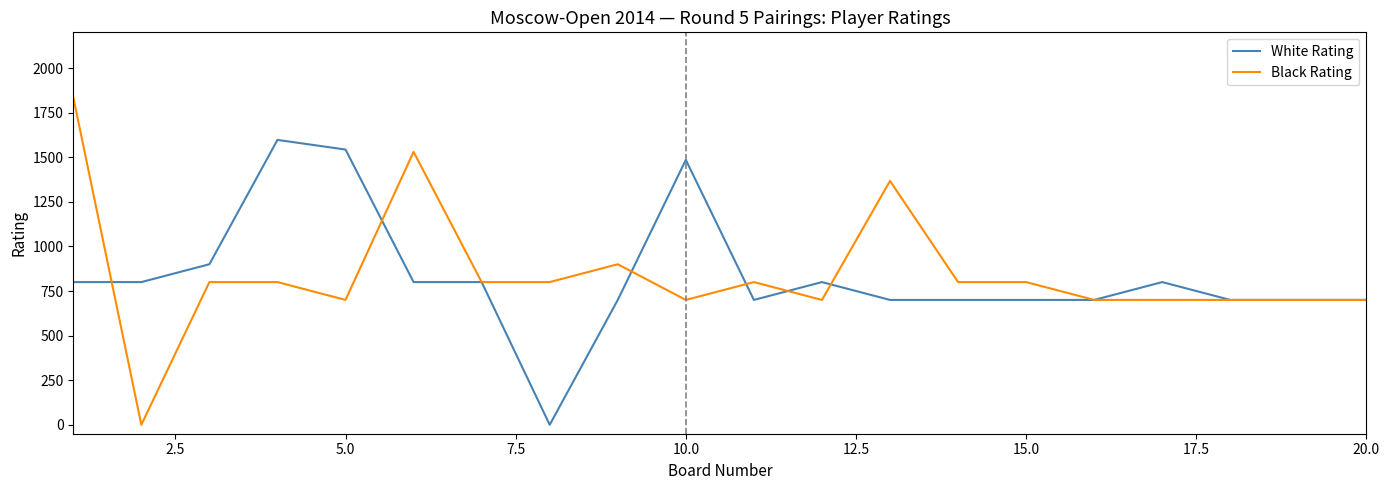

Which series has the largest range (max minus min)?

Black Rating